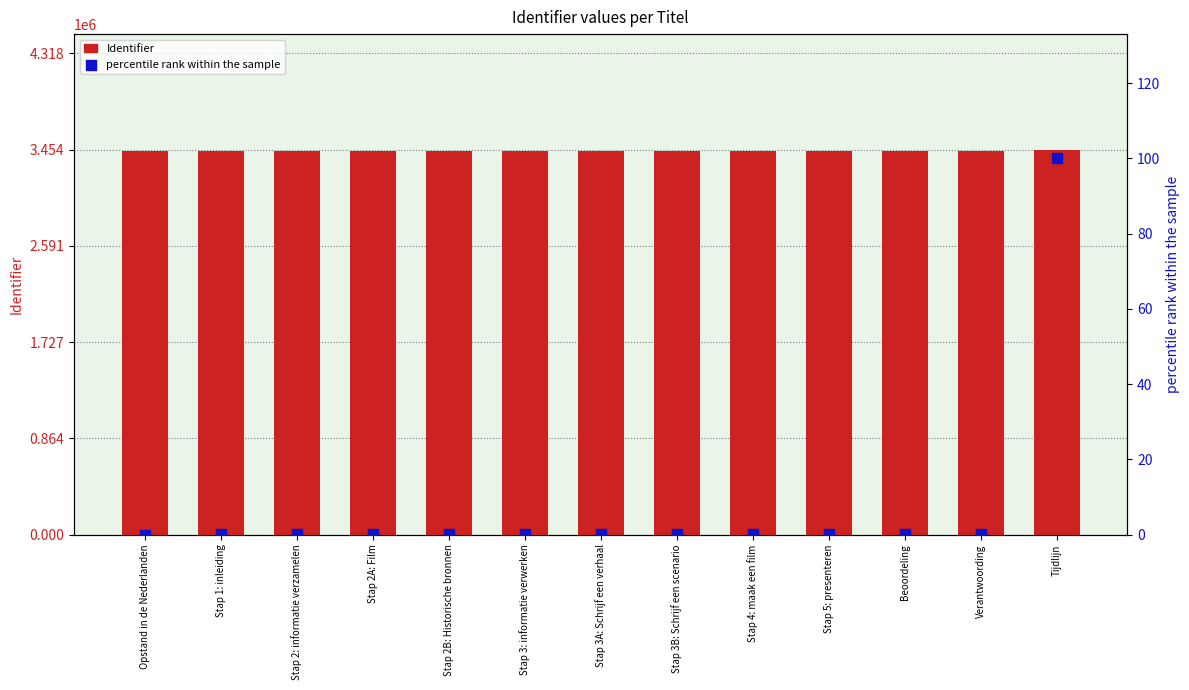

At which category is the sum across all series the highest?

Tijdlijn